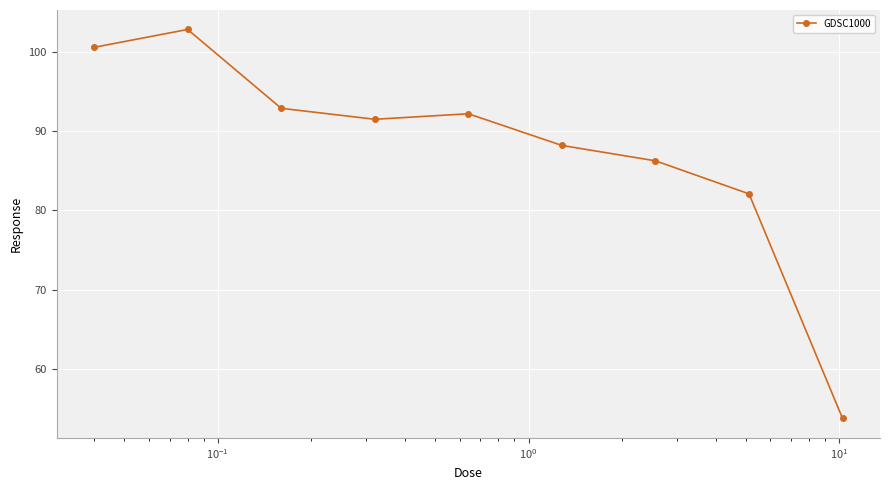

How many data points does each series have?

9